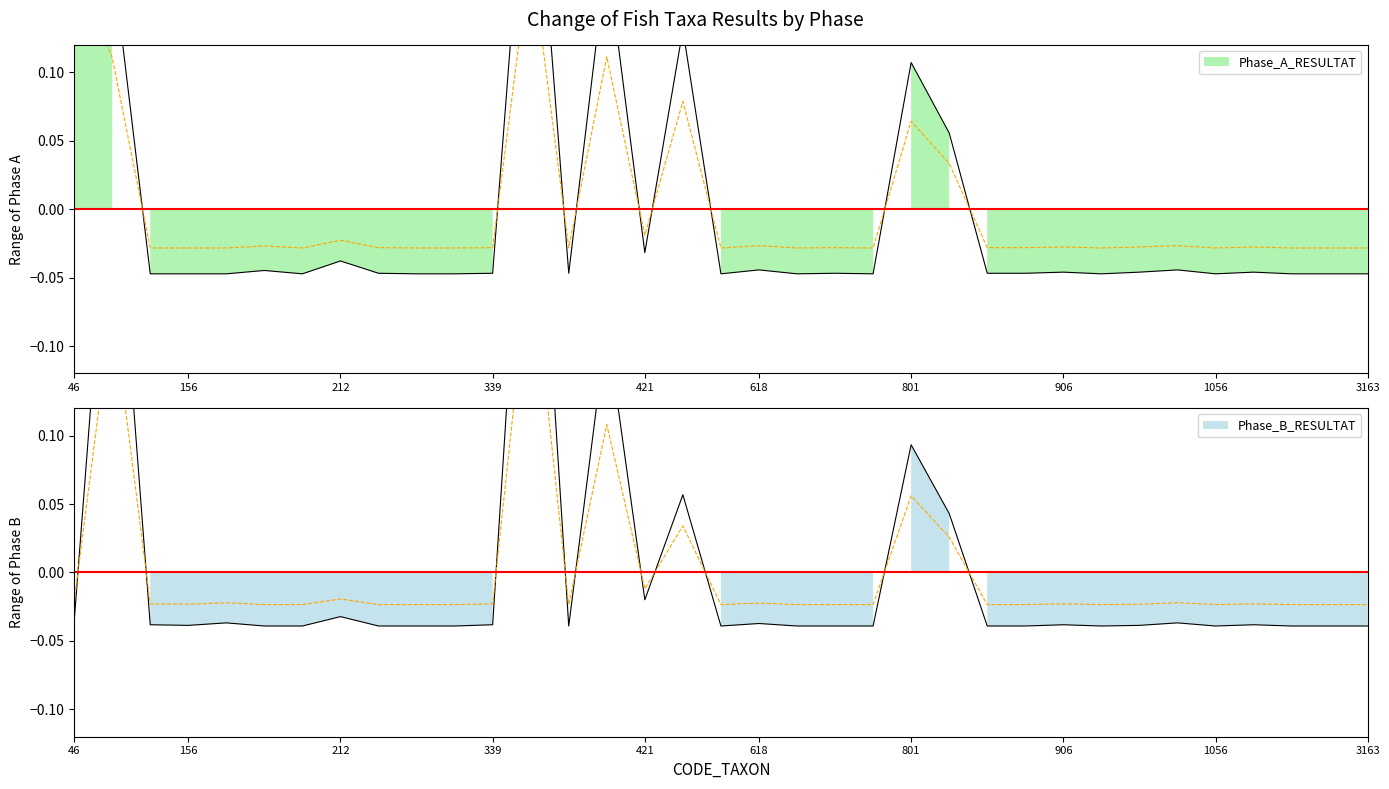

The value of Phase_B_RESULTAT at 892 is -0.0. True or false?

True